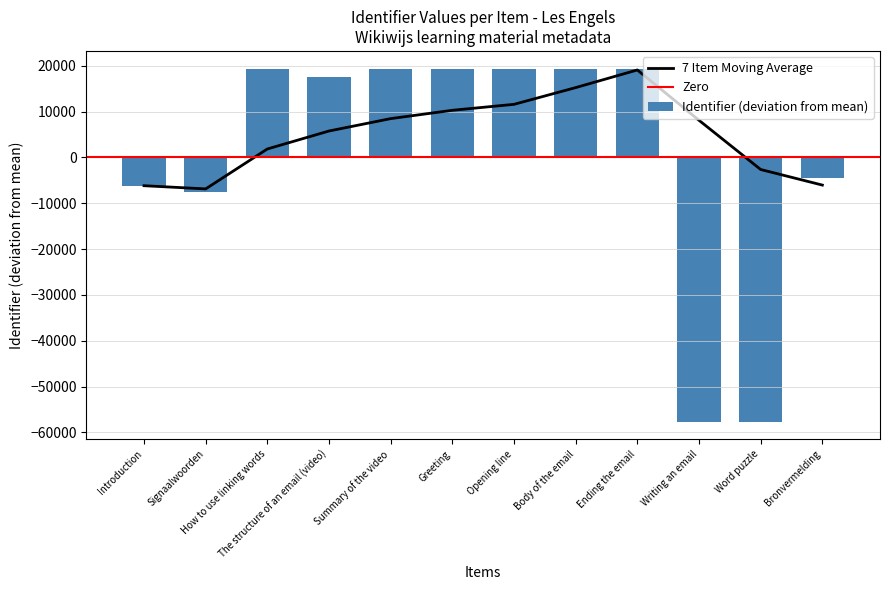

Rank the categories by value from highest to lowest.

Ending the email, Body of the email, Opening line, Greeting, Summary of the video, How to use linking words, The structure of an email (video), Bronvermelding, Introduction, Signaalwoorden, Writing an email, Word puzzle